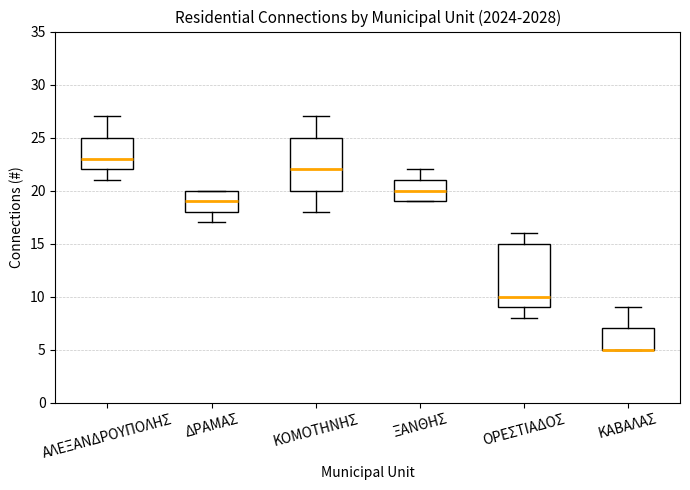

Comparing the boxes themselves (not the whiskers), which one is the tallest?

ΟΡΕΣΤΙΑΔΟΣ